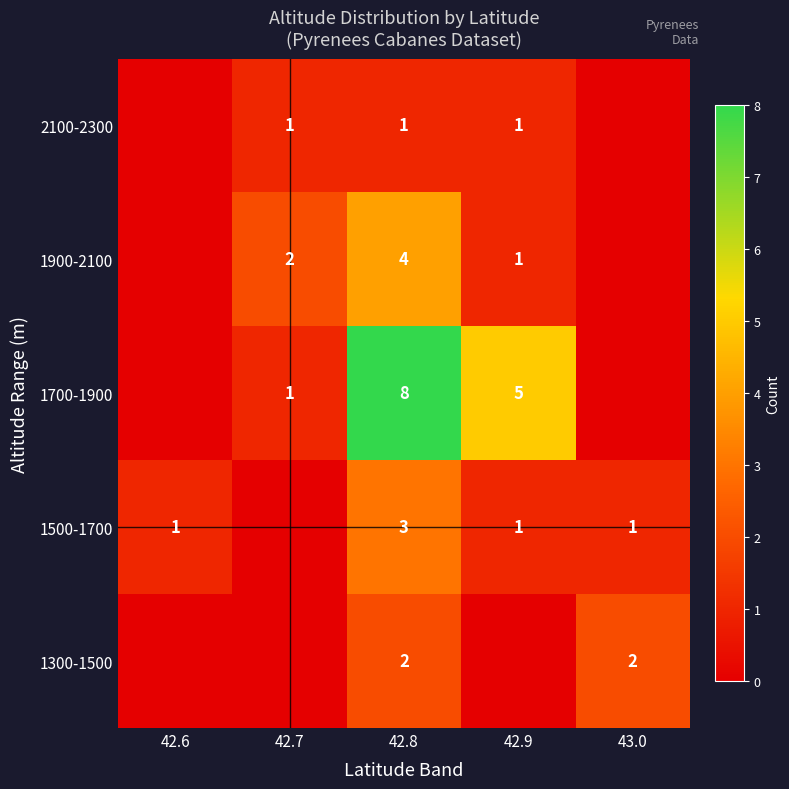

What is the total value across all series at 42.8?

18